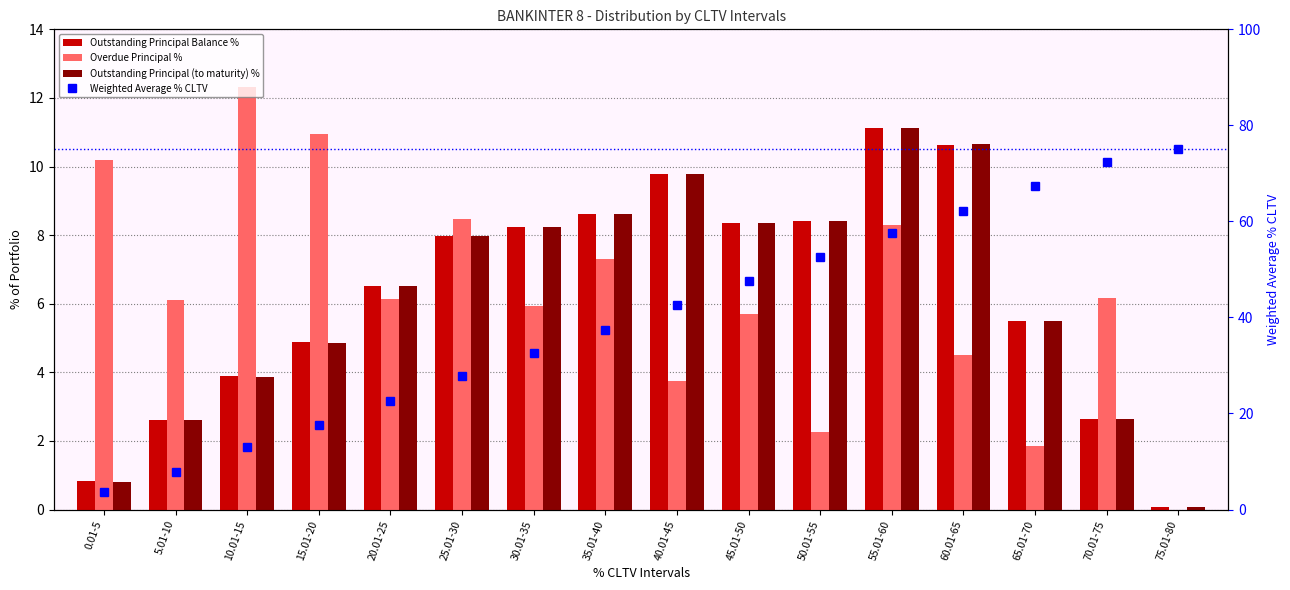

What is the label of the 11th bar from the right?

25.01-30